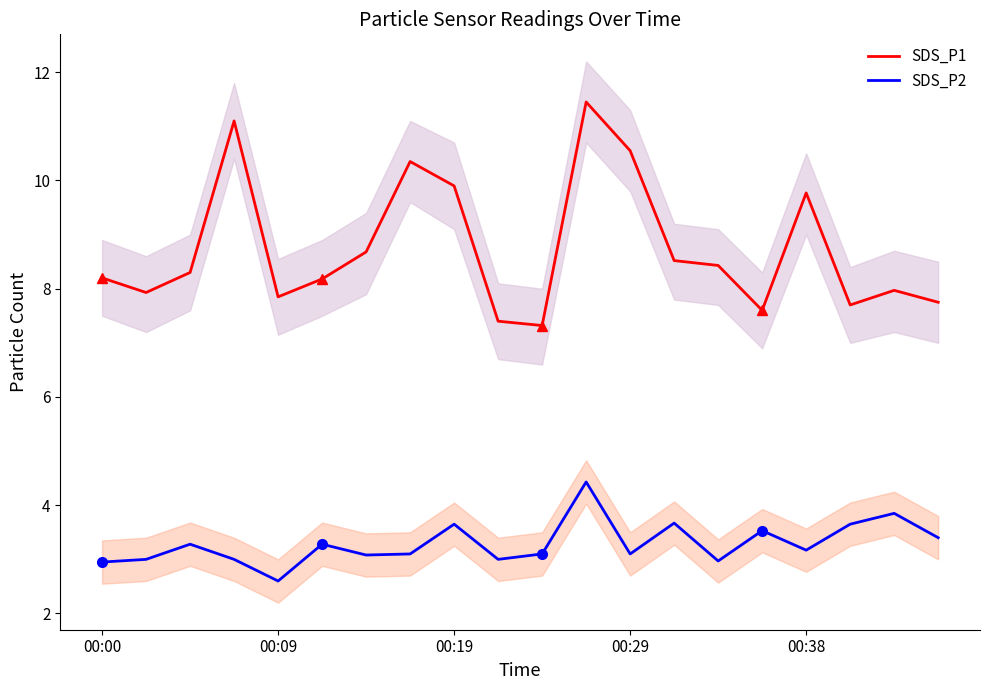

What is the highest value of the SDS_P1 series?

11.4